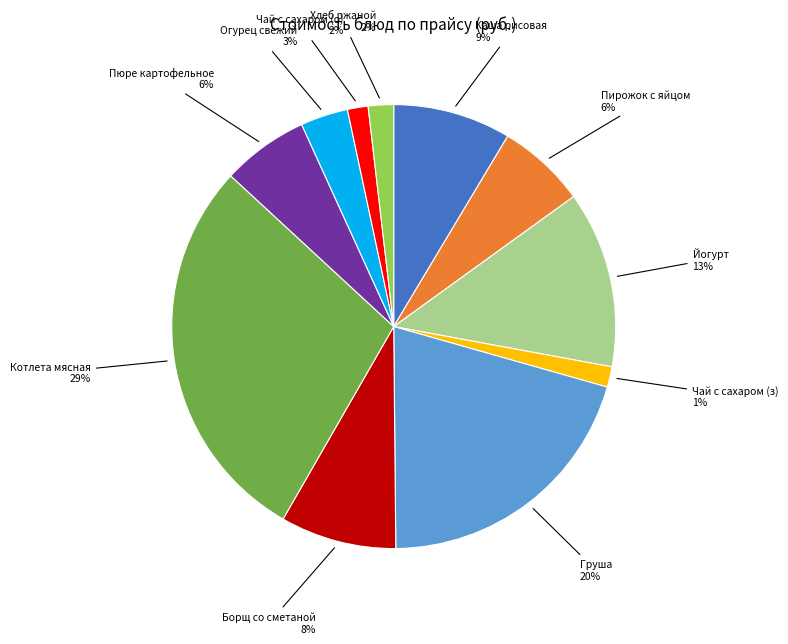

What is the largest slice in the pie chart?

Котлета мясная